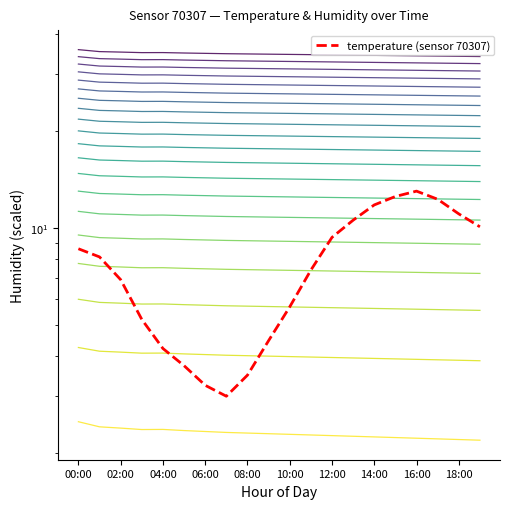

What is the smallest value displayed?

2.2